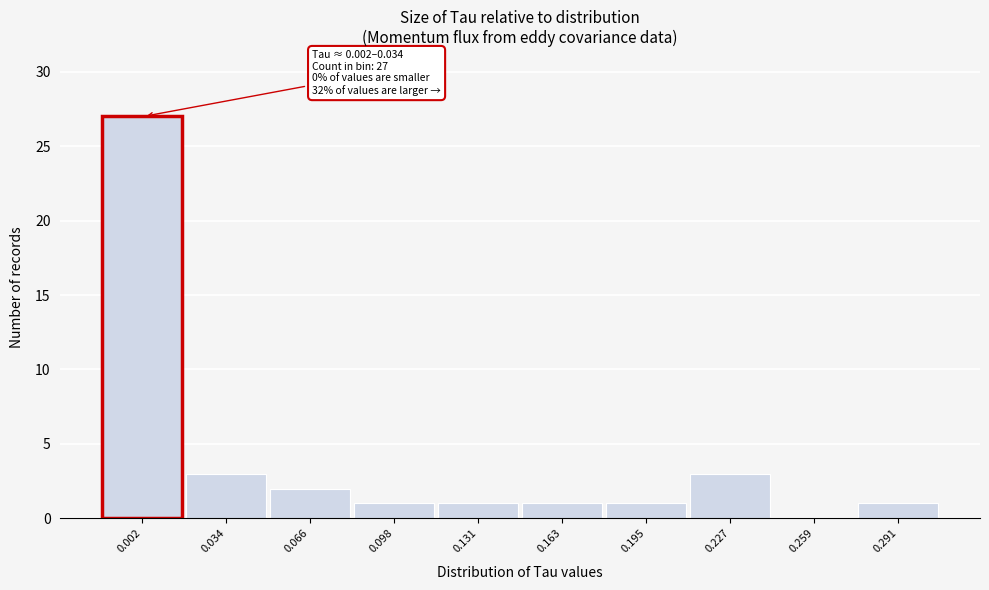

Reading right to left, extract all data points from this chart.

0.291=1	0.259=0	0.227=3	0.195=1	0.163=1	0.131=1	0.098=1	0.066=2	0.034=3	0.002=27